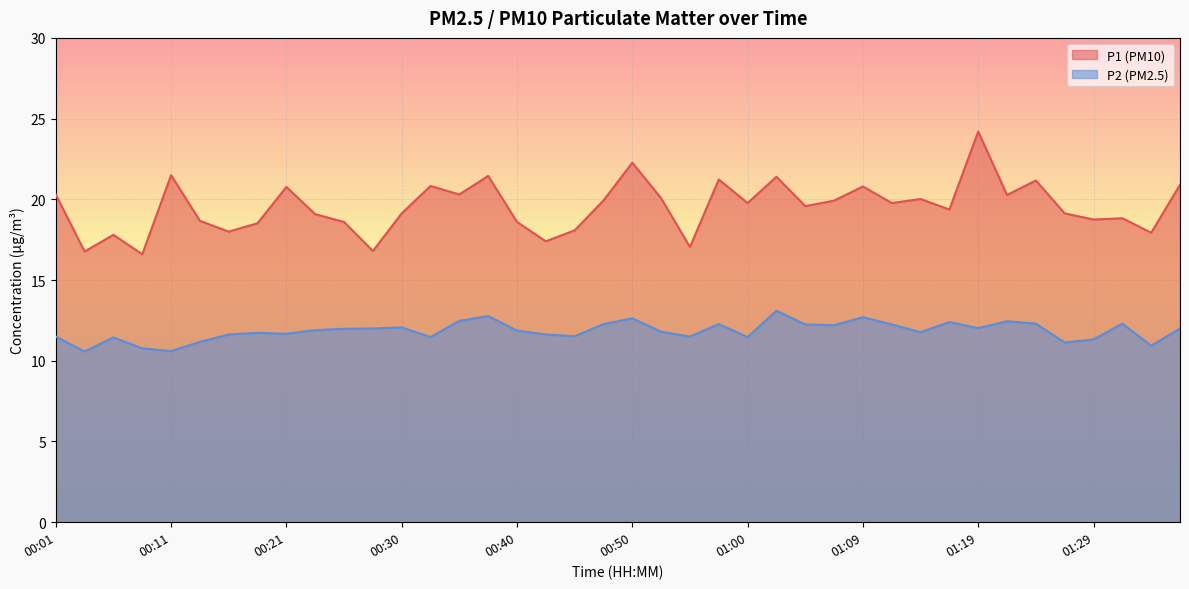

Reading left to right, extract all data points from this chart.

P1: 20.3	16.8	17.8	16.6	21.5	18.7	18.0	18.5	20.8	19.1	18.6	16.8	19.1	20.8	20.3	21.4	18.6	17.4	18.1	19.9	22.3	20.1	17.1	21.2	19.8	21.4	19.6	19.9	20.8	19.8	20.0	19.4	24.2	20.3	21.2	19.1	18.8	18.8	17.9	20.9
P2: 11.5	10.6	11.4	10.8	10.6	11.2	11.6	11.7	11.7	11.9	12.0	12.0	12.1	11.5	12.5	12.8	11.9	11.6	11.5	12.3	12.6	11.8	11.5	12.3	11.5	13.1	12.2	12.2	12.7	12.2	11.8	12.4	12.0	12.4	12.3	11.1	11.3	12.3	10.9	12.0